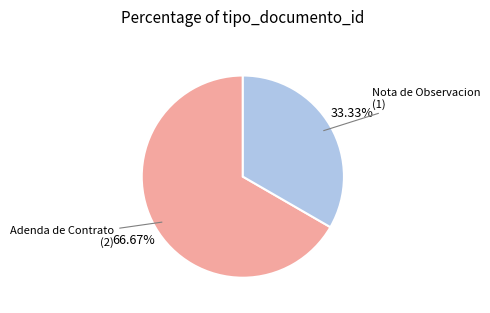

To the nearest percent, what is the difference between the largest and smallest slice percentages?

33%